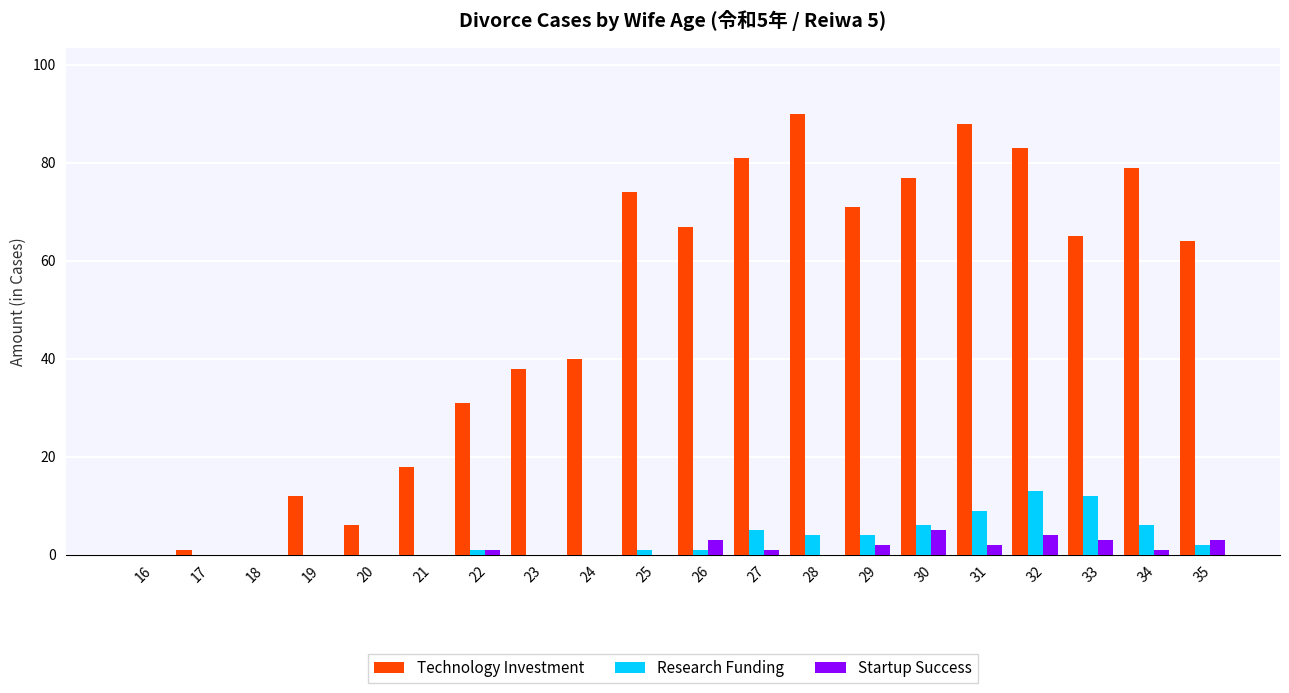

What are all the series names shown in the legend?

Technology Investment, Research Funding, Startup Success